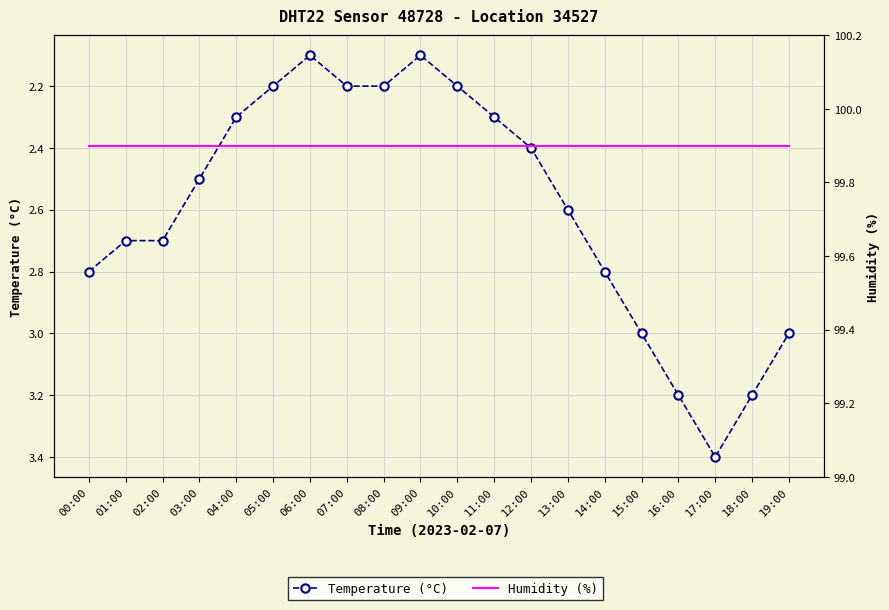

What is the value of the humidity point at the 2nd from the left?

99.9